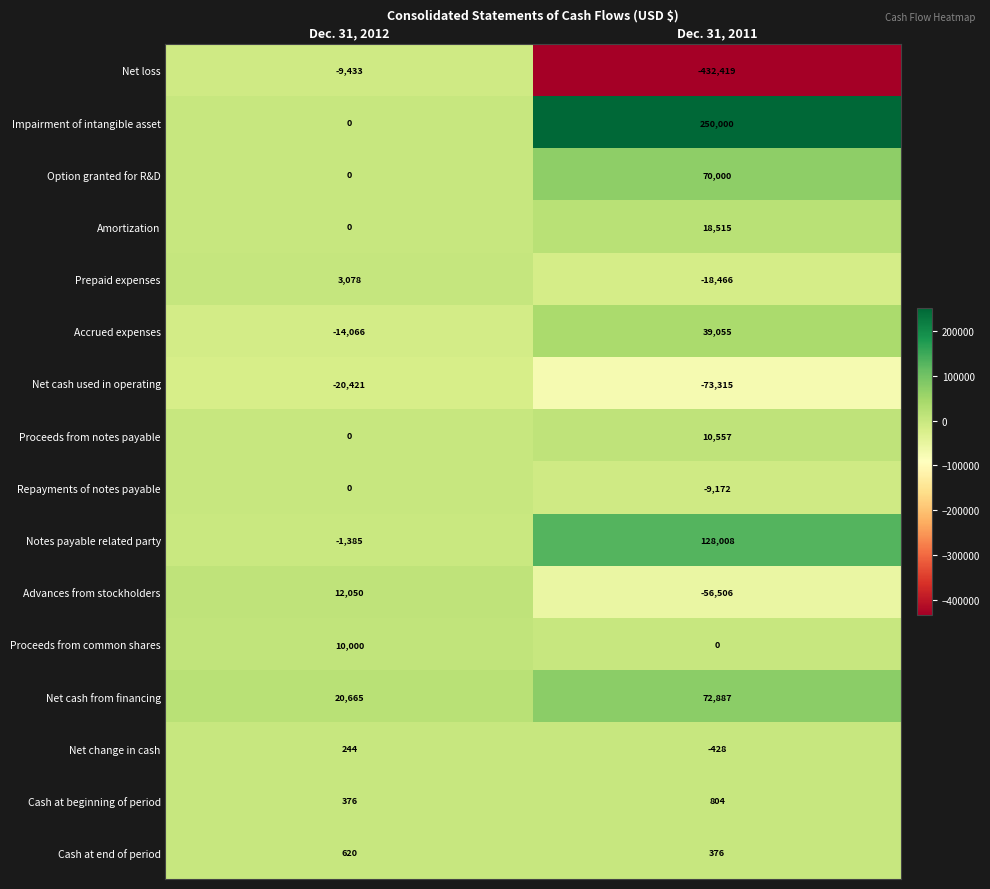

Which series changed the most between Dec. 31, 2012 and Dec. 31, 2011?

Net loss